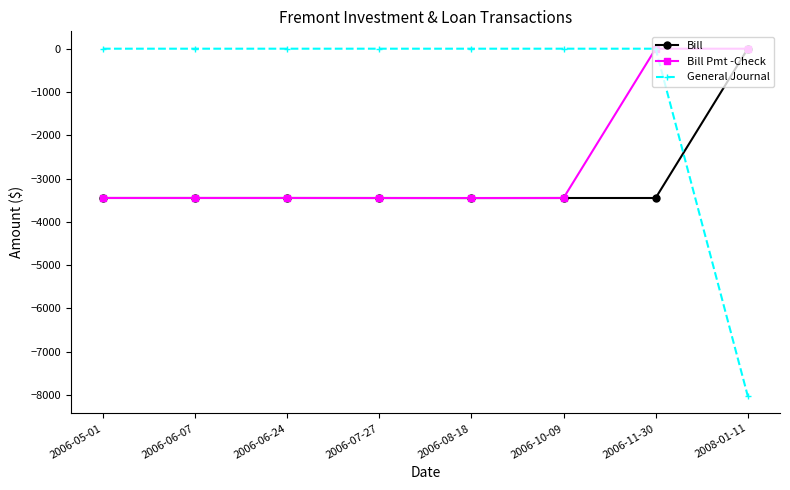

What is the difference between the Bill Pmt -Check values at 2006-11-30 and 2006-10-09?

3450.3